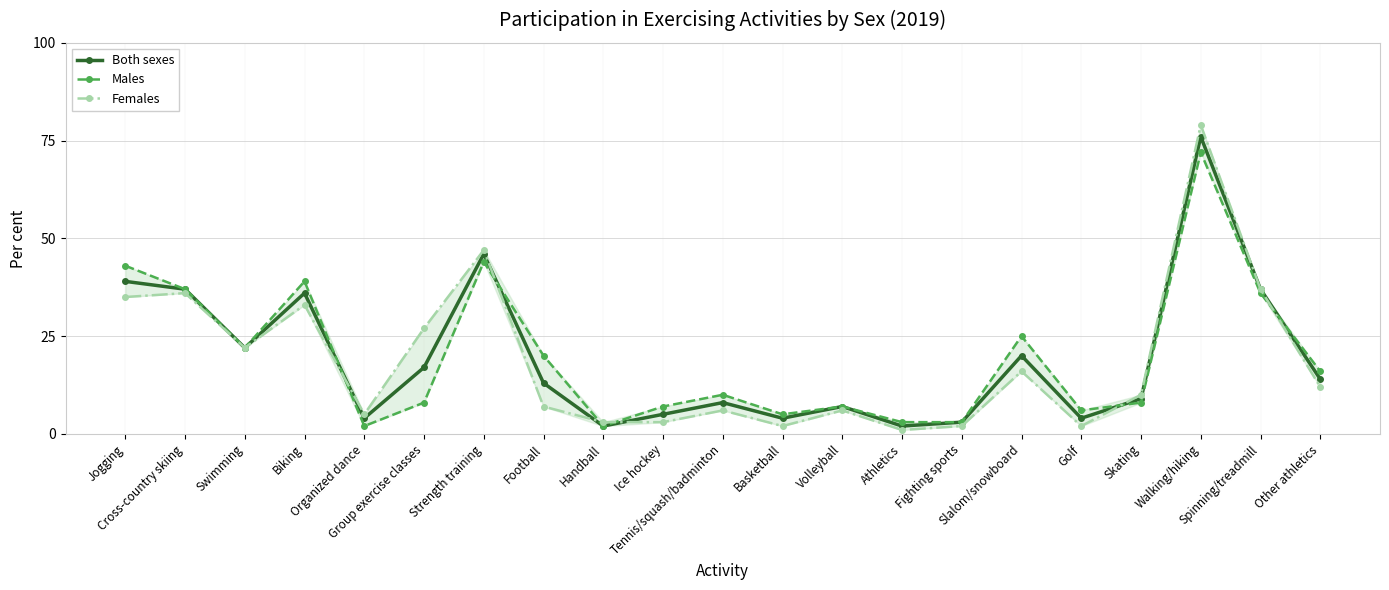

At which label is Both sexes closest to 39?

Jogging